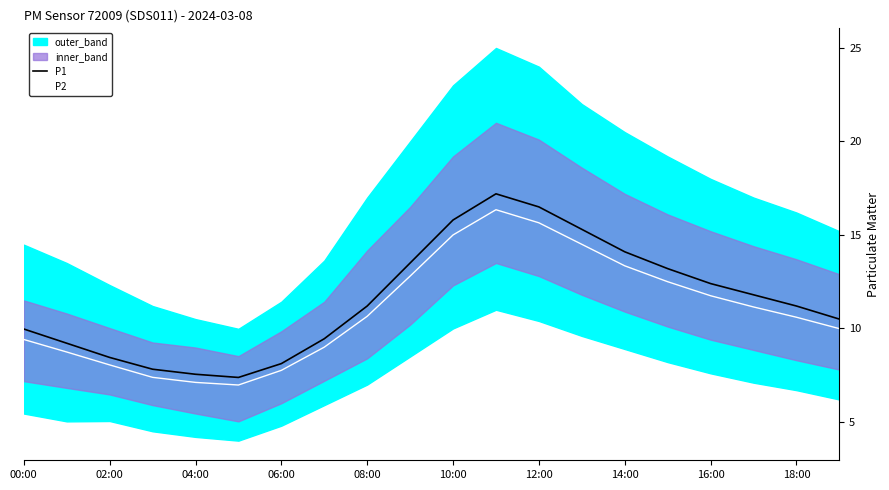

The value of P2 at 11 is 9.6. True or false?

False